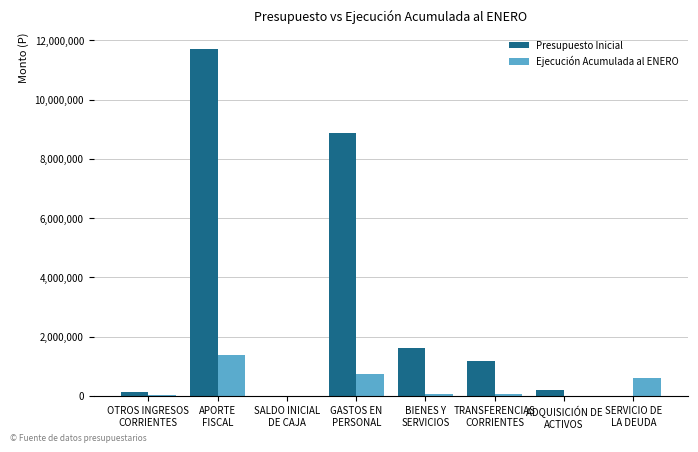

What is the sum of all Ejecución Acumulada al ENERO values?

2860929